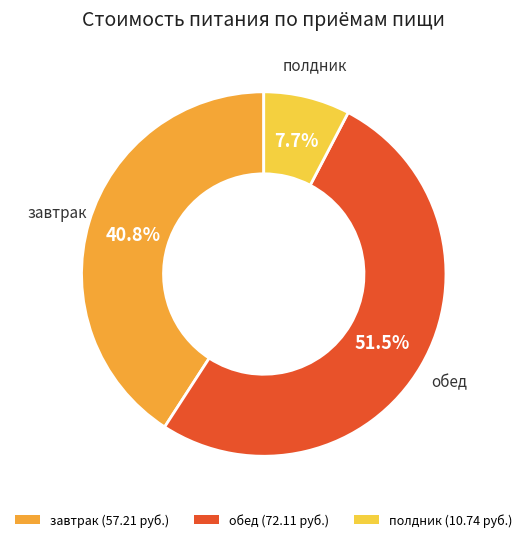

Rank the categories by value from highest to lowest.

обед, завтрак, полдник